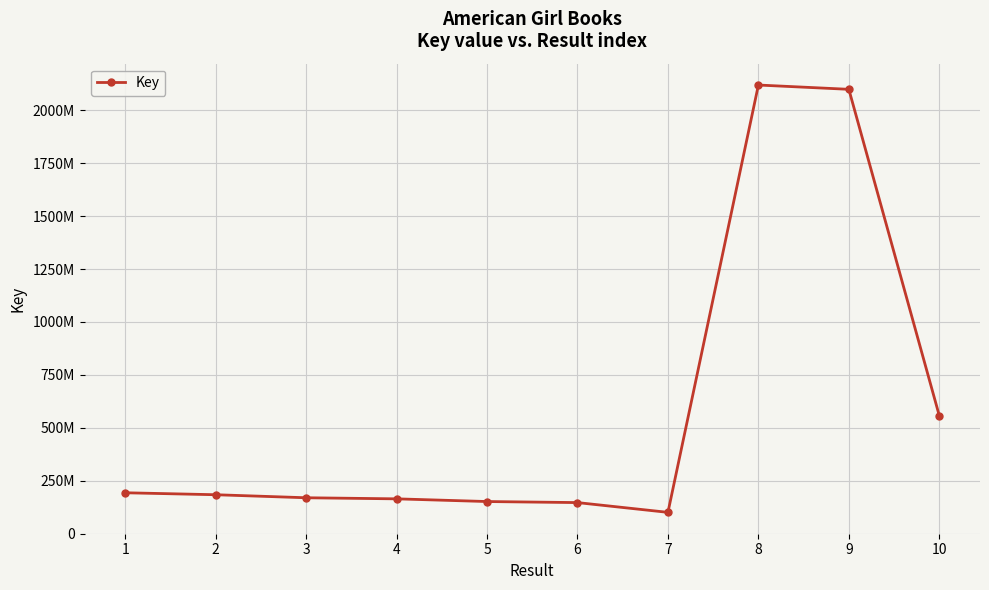

What is the sum of the values at 1 and 9?

2292451452